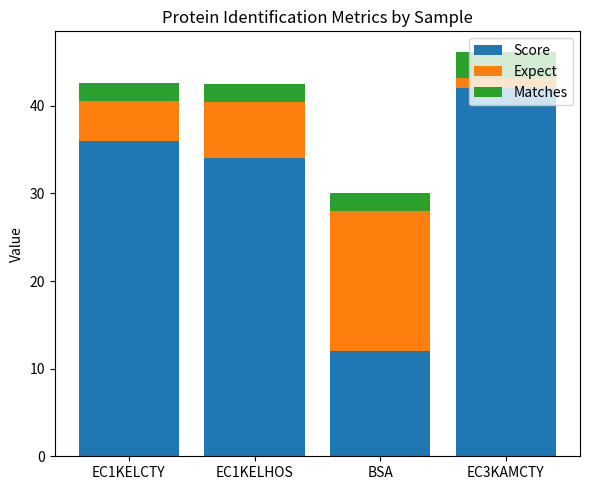

At which category is the sum across all series the highest?

EC3KAMCTY